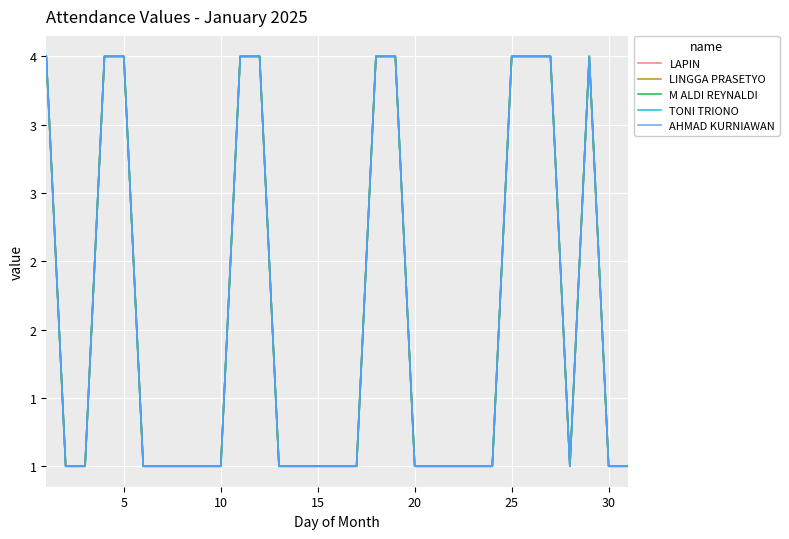

List the series in order of their peak value, lowest first.

LAPIN, LINGGA PRASETYO, M ALDI REYNALDI, TONI TRIONO, AHMAD KURNIAWAN